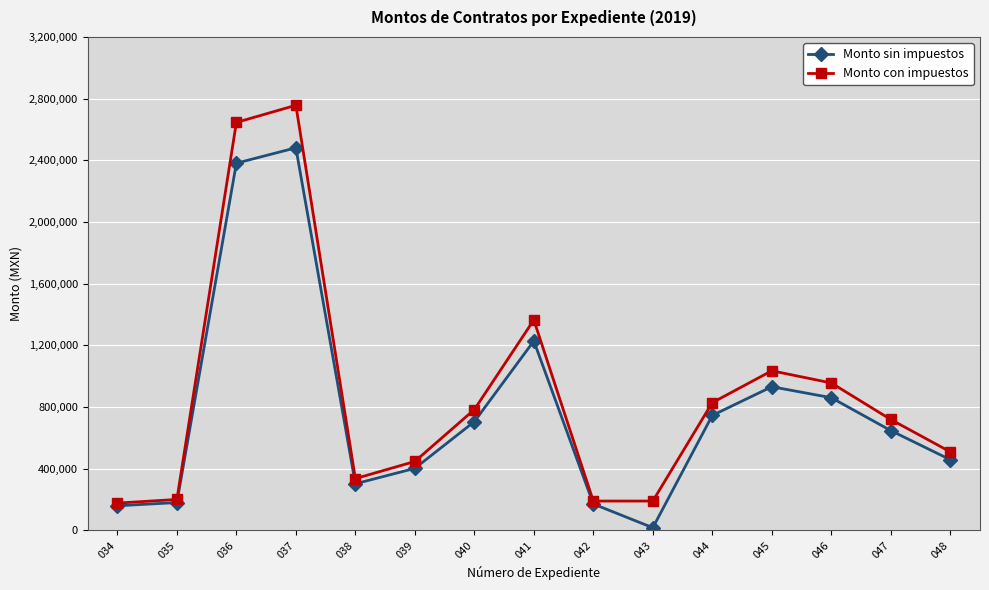

What is the average value of the Monto sin impuestos series?

777962.3